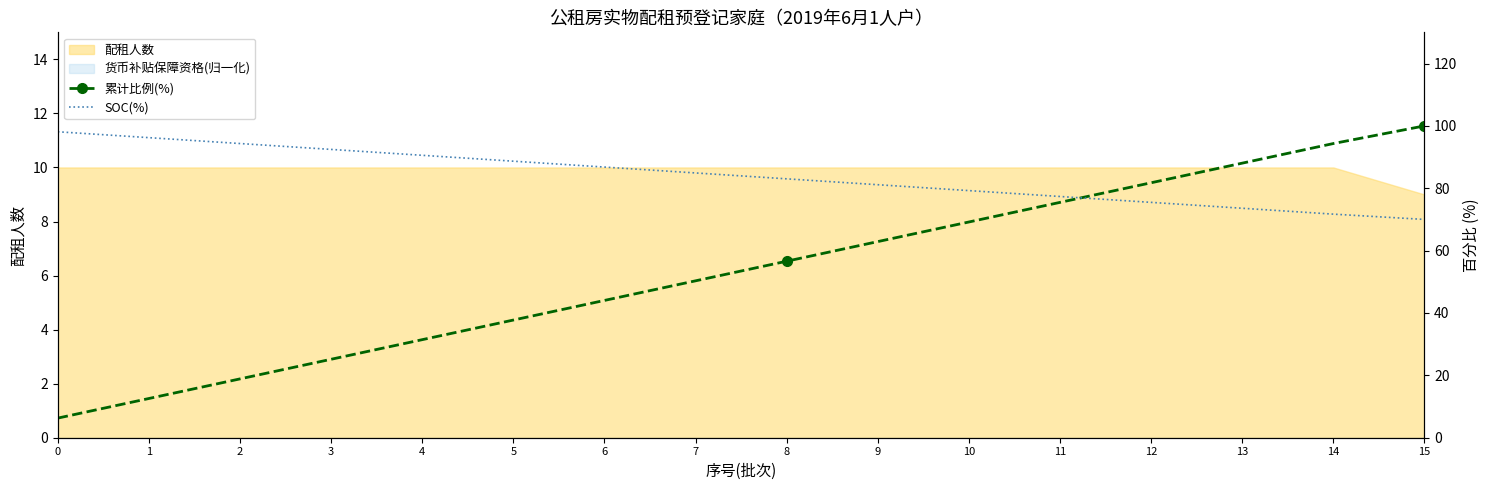

At which label is SOC(%) closest to 84?

7